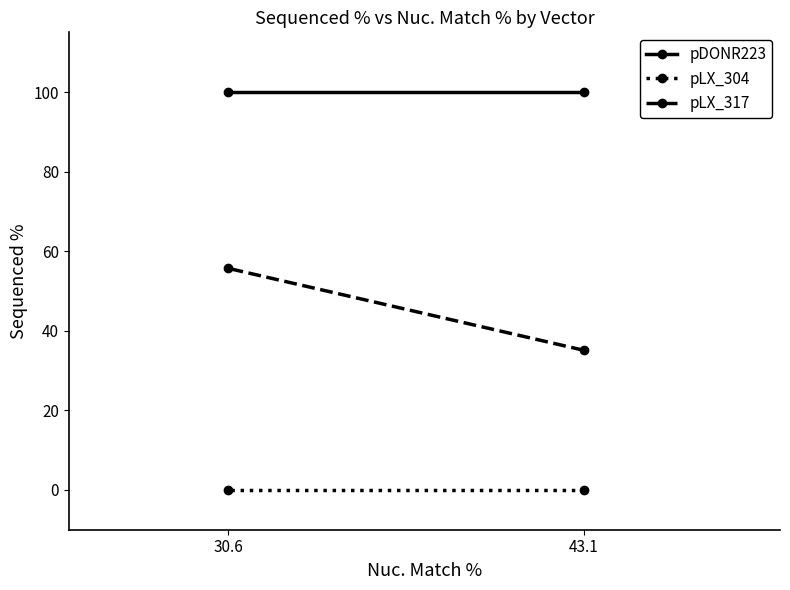

How many categories are shown in the chart?

2